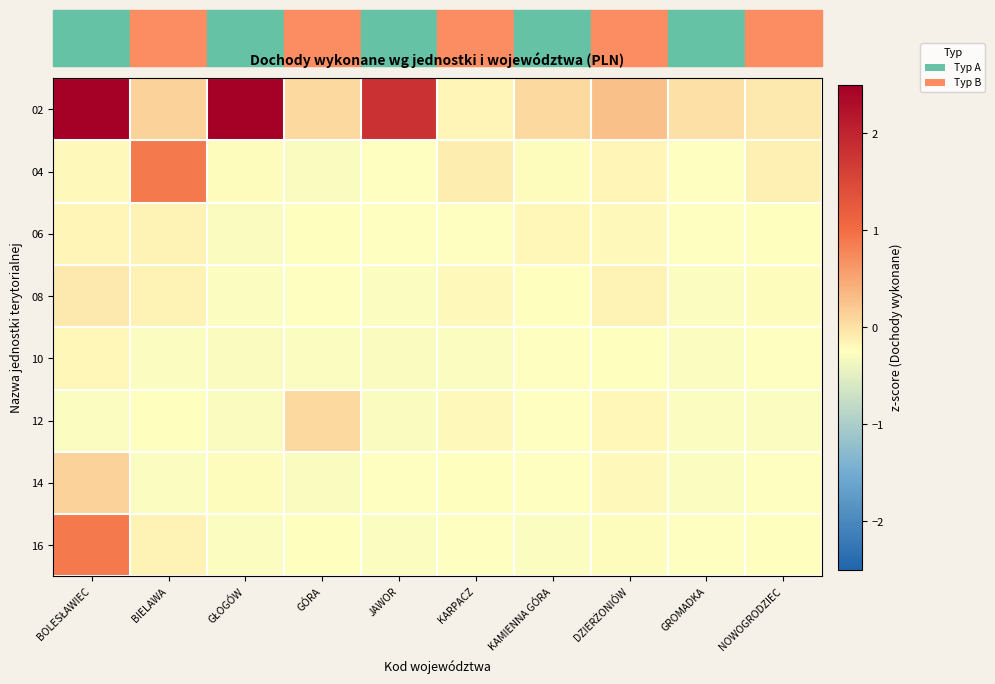

Which label corresponds to the smallest value in the chart?

GŁOGÓW